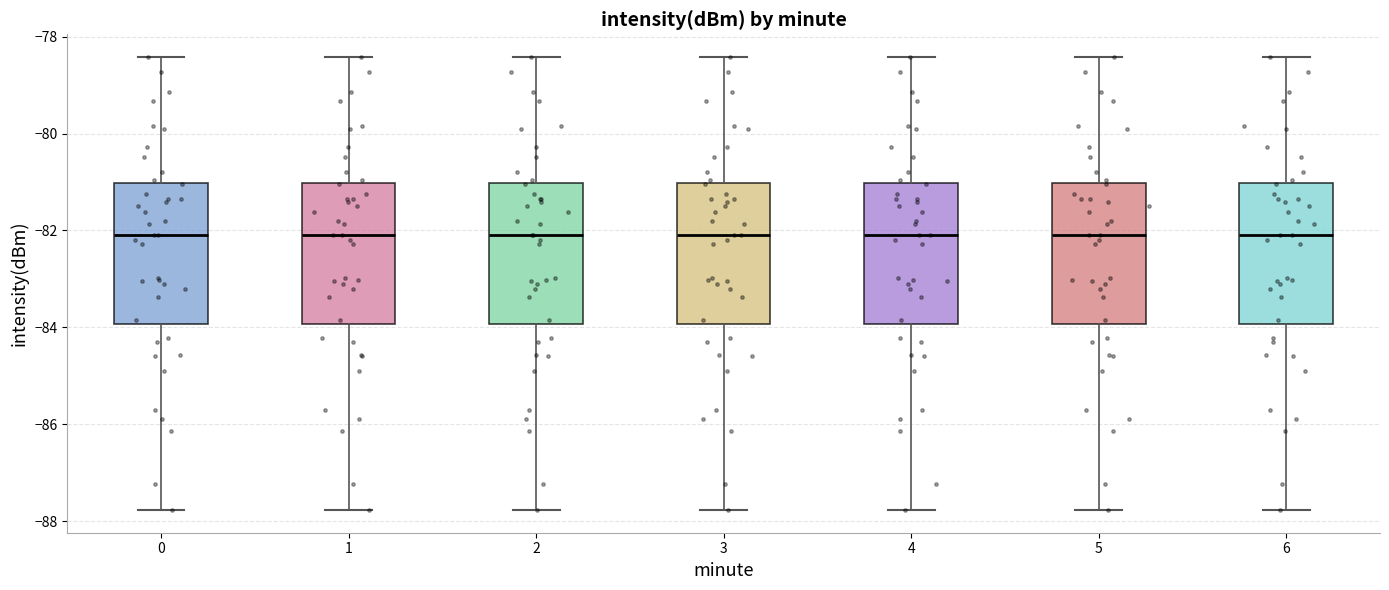

Reading left to right, transcribe this box plot: for each box, give where its median line is, the range the box spans, and where its two whiskers end, as read against the y-axis. The values are not printed on the chart, so give them approximately, as read against the axis.

0: median -82.0, box -84.0 to -81.0, whiskers -87.8 to -78.4
1: median -82.0, box -84.0 to -81.0, whiskers -87.8 to -78.4
2: median -82.0, box -84.0 to -81.0, whiskers -87.8 to -78.4
3: median -82.0, box -84.0 to -81.0, whiskers -87.8 to -78.4
4: median -82.0, box -84.0 to -81.0, whiskers -87.8 to -78.4
5: median -82.0, box -84.0 to -81.0, whiskers -87.8 to -78.4
6: median -82.0, box -84.0 to -81.0, whiskers -87.8 to -78.4